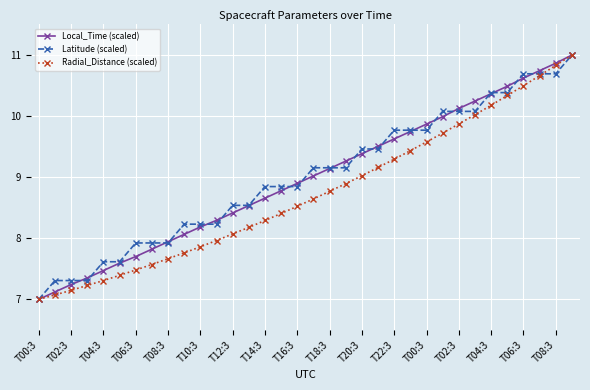

Reading right to left, what are all the values shown in this chart?

Local_Time (scaled): 11.0	10.9	10.7	10.6	10.5	10.4	10.2	10.1	10.0	9.9	9.7	9.6	9.5	9.4	9.3	9.1	9.0	8.9	8.8	8.7	8.5	8.4	8.3	8.2	8.1	7.9	7.8	7.7	7.6	7.5	7.4	7.2	7.1	7.0
Latitude (scaled): 11.0	10.7	10.7	10.7	10.4	10.4	10.1	10.1	10.1	9.8	9.8	9.8	9.5	9.5	9.2	9.2	9.2	8.8	8.8	8.8	8.5	8.5	8.2	8.2	8.2	7.9	7.9	7.9	7.6	7.6	7.3	7.3	7.3	7.0
Radial_Distance (scaled): 11.0	10.8	10.7	10.5	10.3	10.2	10.0	9.9	9.7	9.6	9.4	9.3	9.2	9.0	8.9	8.8	8.6	8.5	8.4	8.3	8.2	8.1	8.0	7.9	7.8	7.7	7.6	7.5	7.4	7.3	7.2	7.1	7.1	7.0